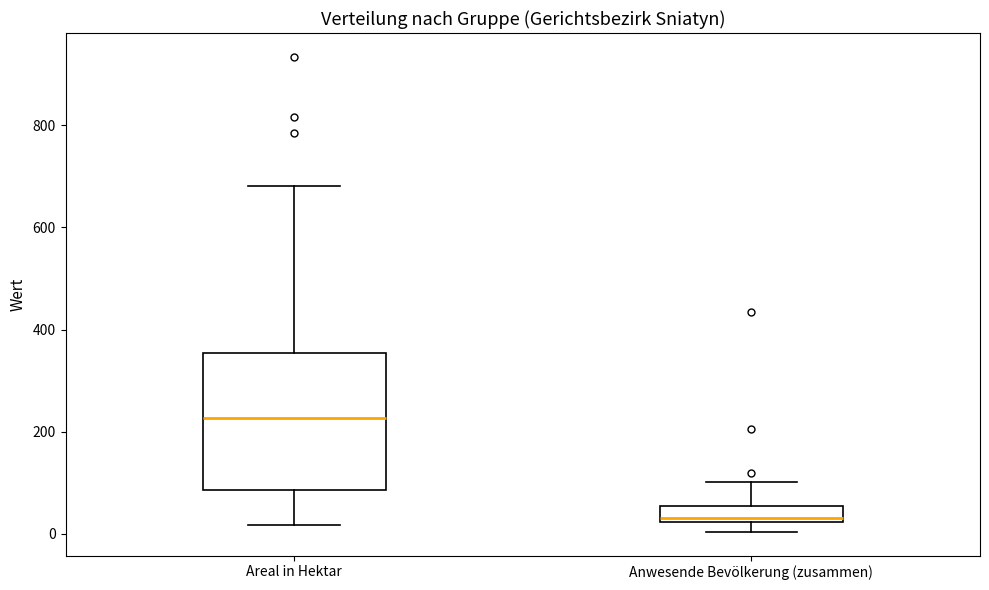

Reading left to right, read every box against the y-axis: the position of its median line, the range the box covers, and the ends of its whiskers. The values are not printed on the chart, so give them approximately, as read against the axis.

Areal in Hektar: median 220, box 80 to 360, whiskers 20 to 680
Anwesende Bevölkerung (zusammen): median 40, box 20 to 60, whiskers 0 to 100